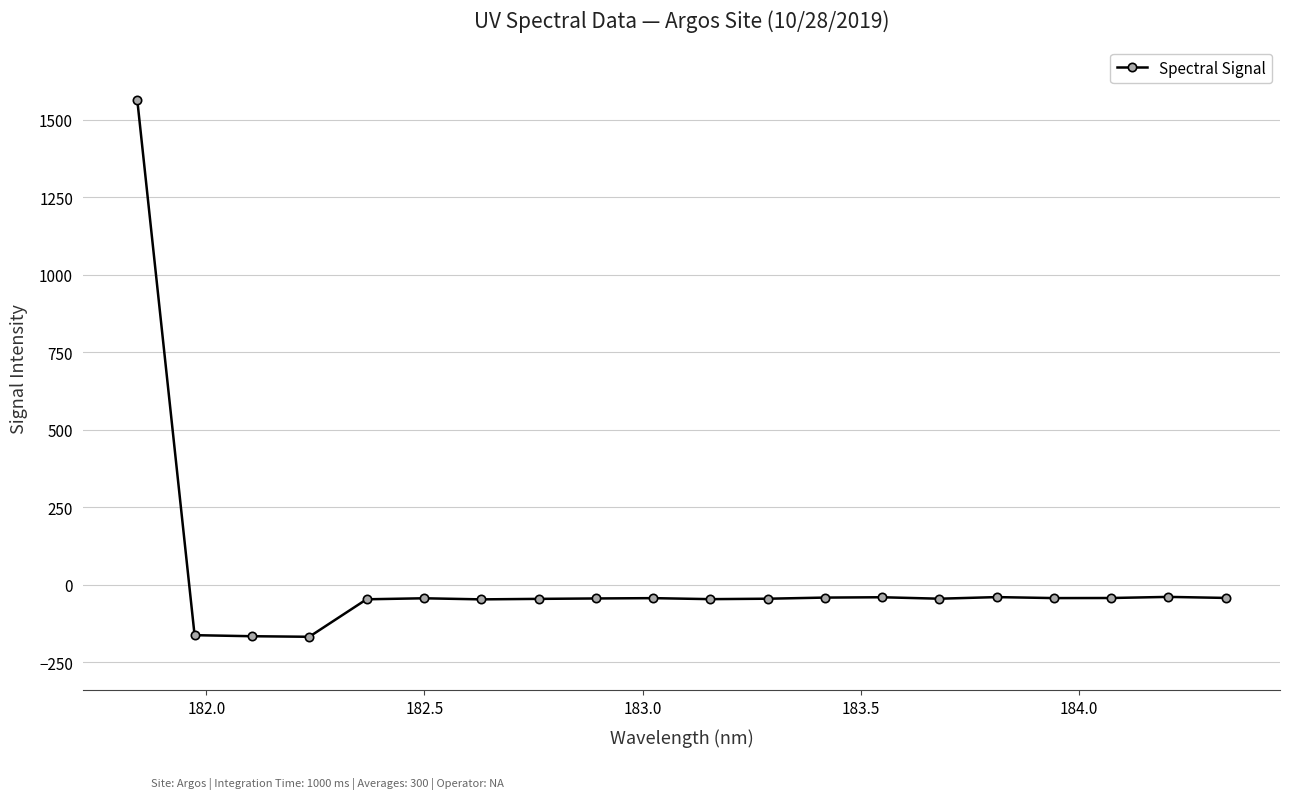

What is the maximum value shown in the chart?

1564.3